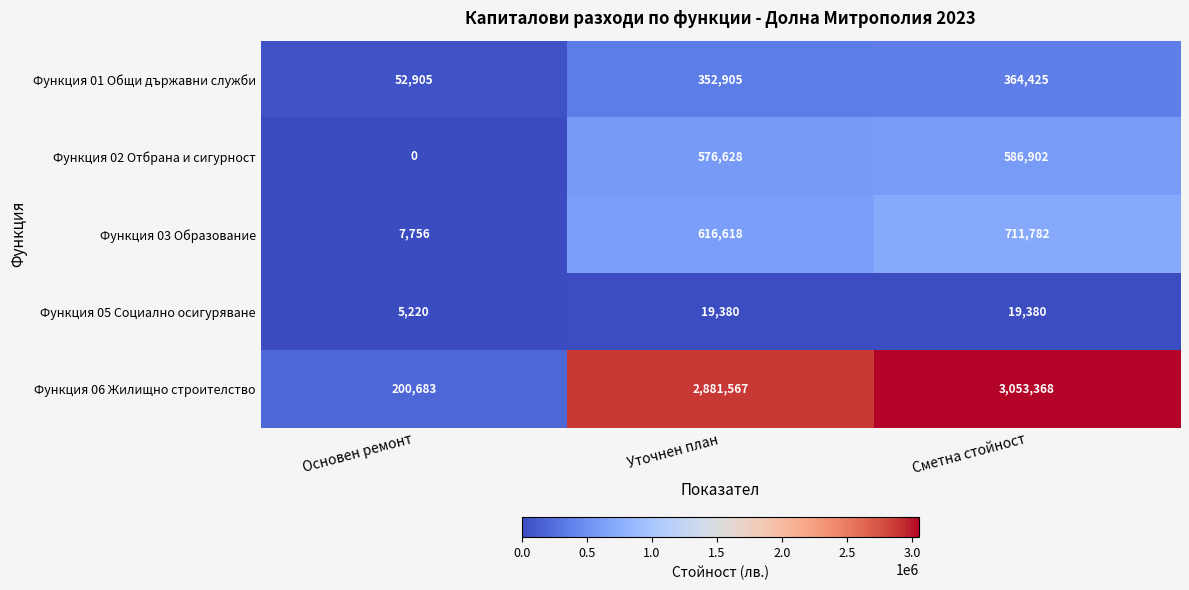

How many data points in Функция 05 Социално осигуряване are less than 19380?

1